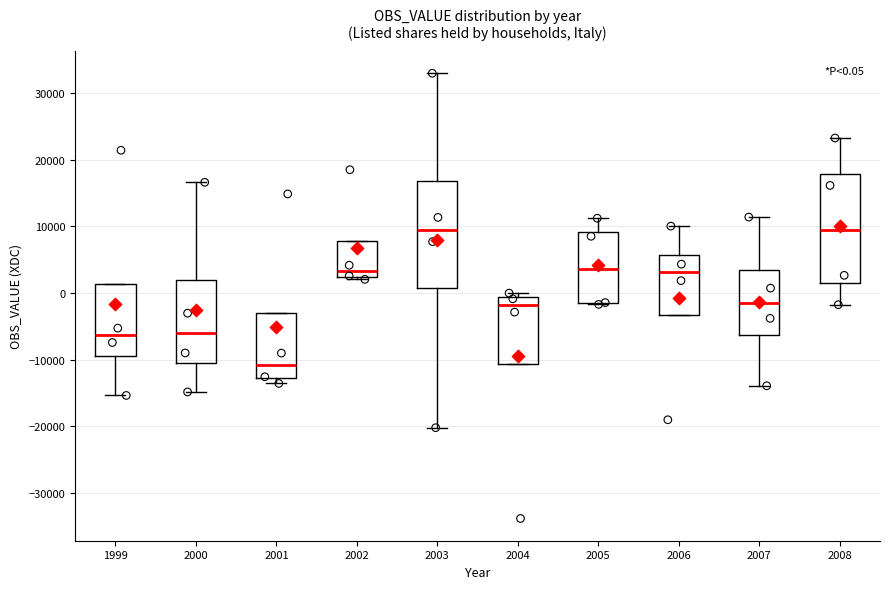

Which box has the lowest median line?

2001